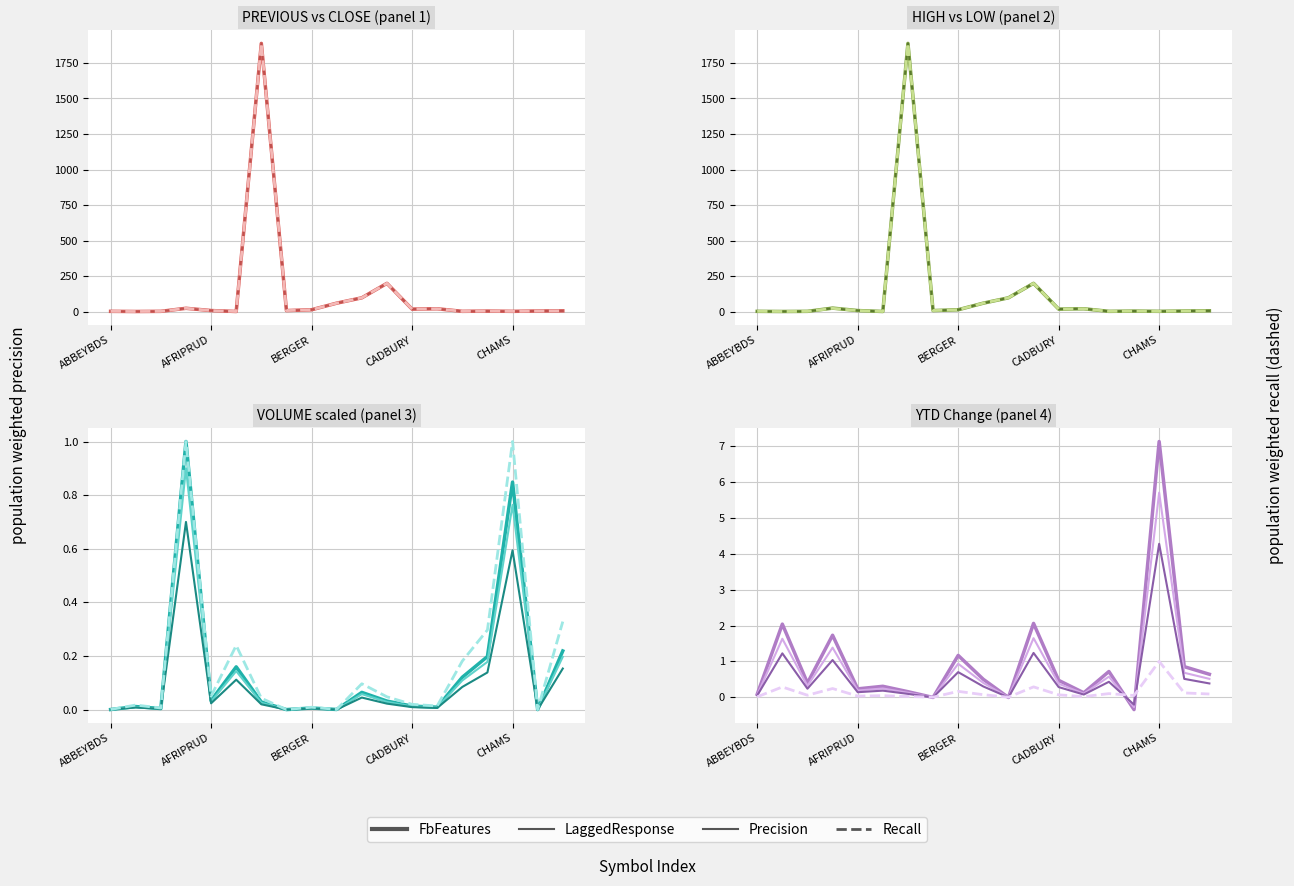

Is it true that Precision equals 0.2 at 9?

False